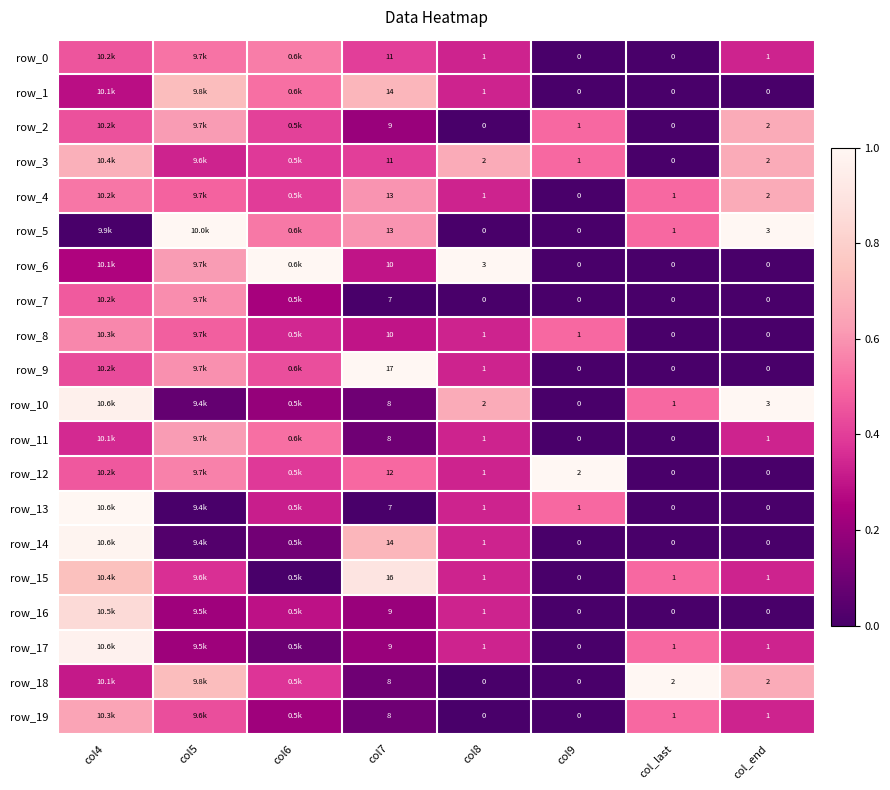

At how many categories does at least one series exceed 0?

8